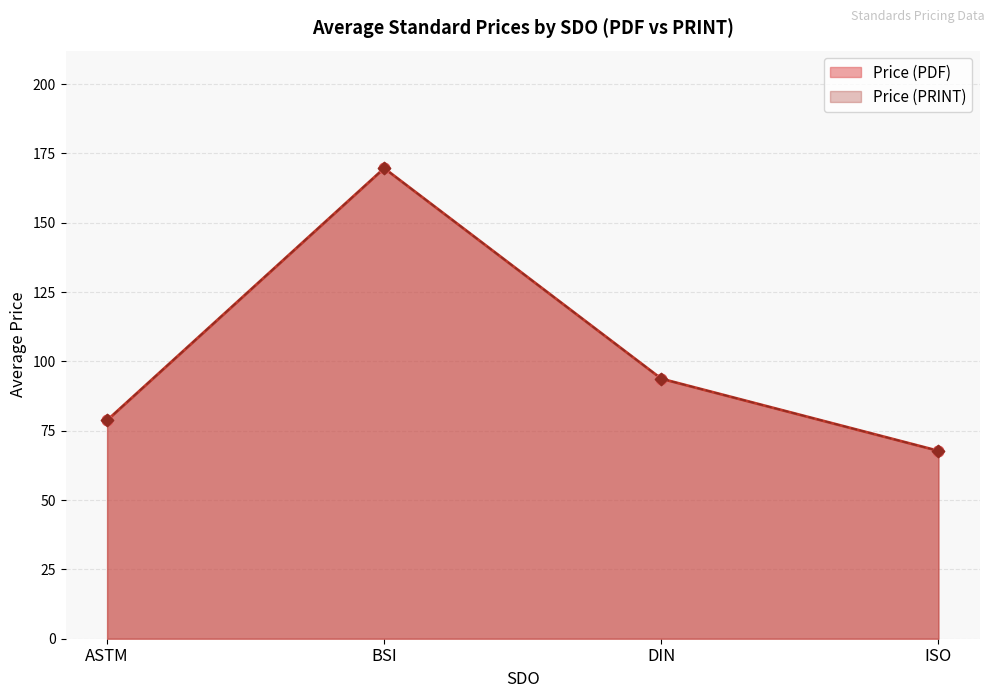

Which series reaches the maximum Y coordinate?

Price (PDF)